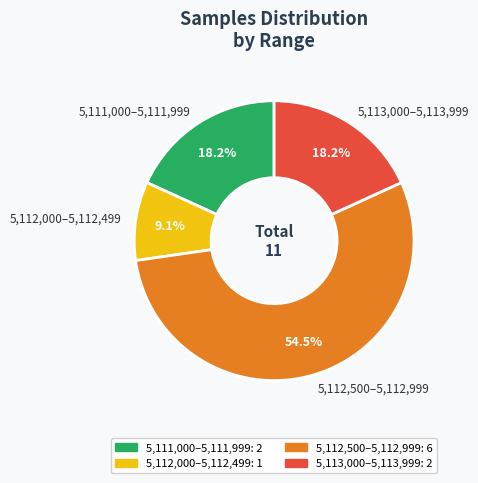

What is the smallest slice in the pie chart?

5,112,000–5,112,499